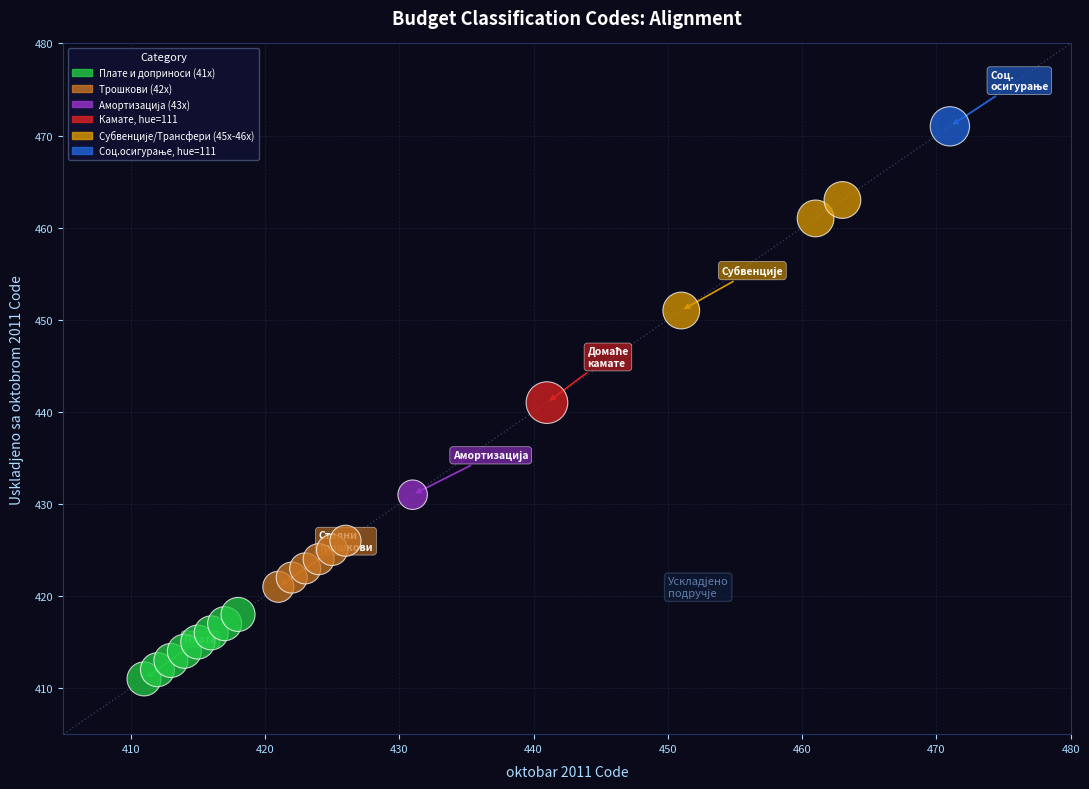

What is the range of Y values (max minus min)?

60